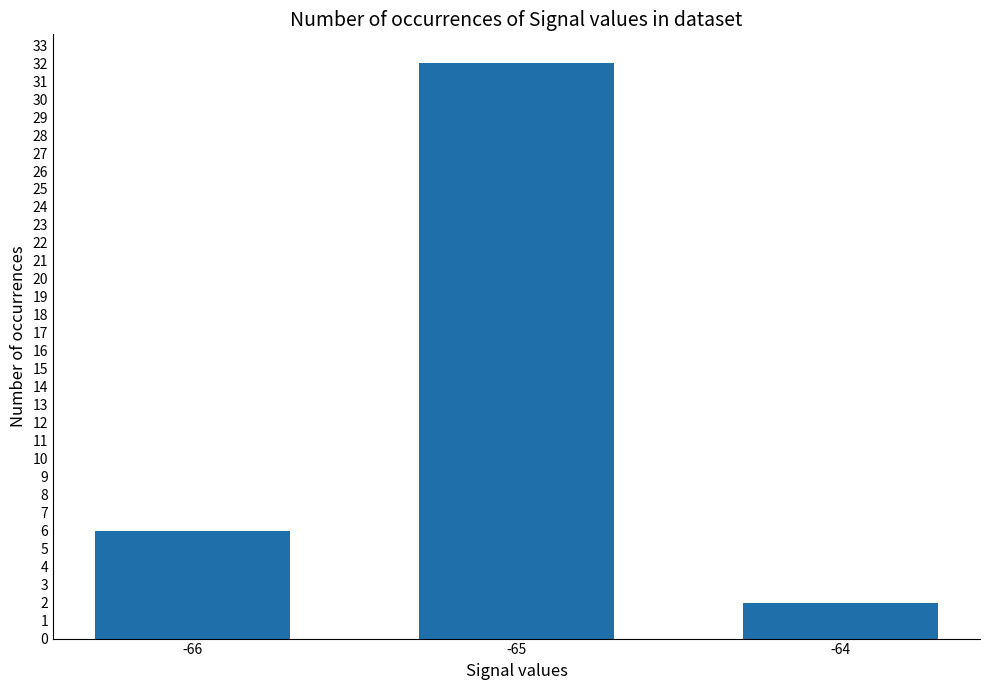

True or false: the data shows 2 at -64.

True